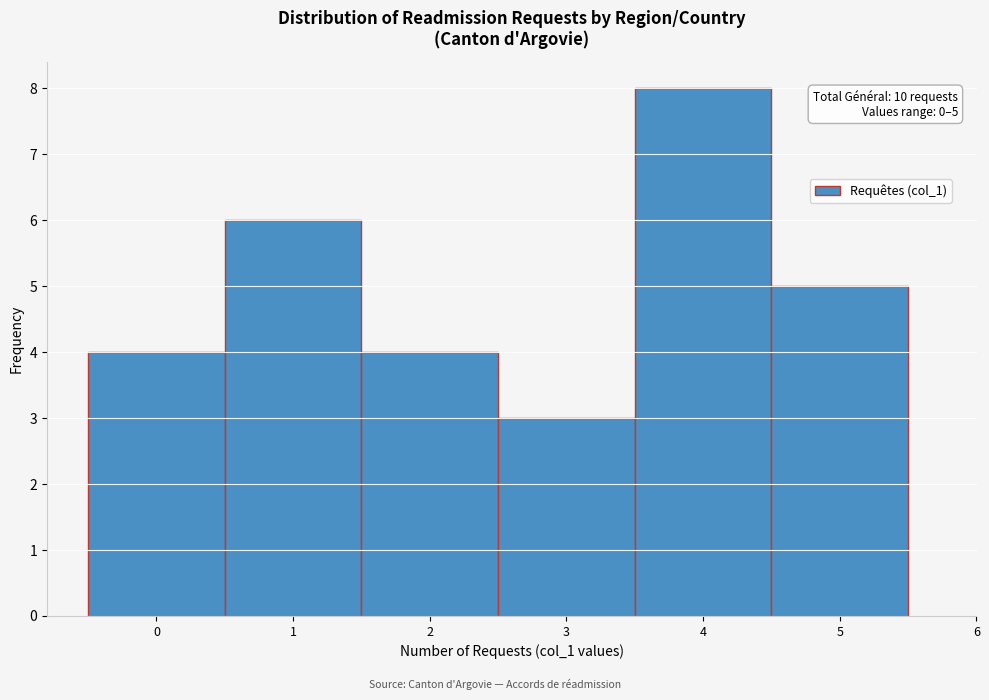

Which range on the x-axis has the tallest bar?

3.5 to 4.5